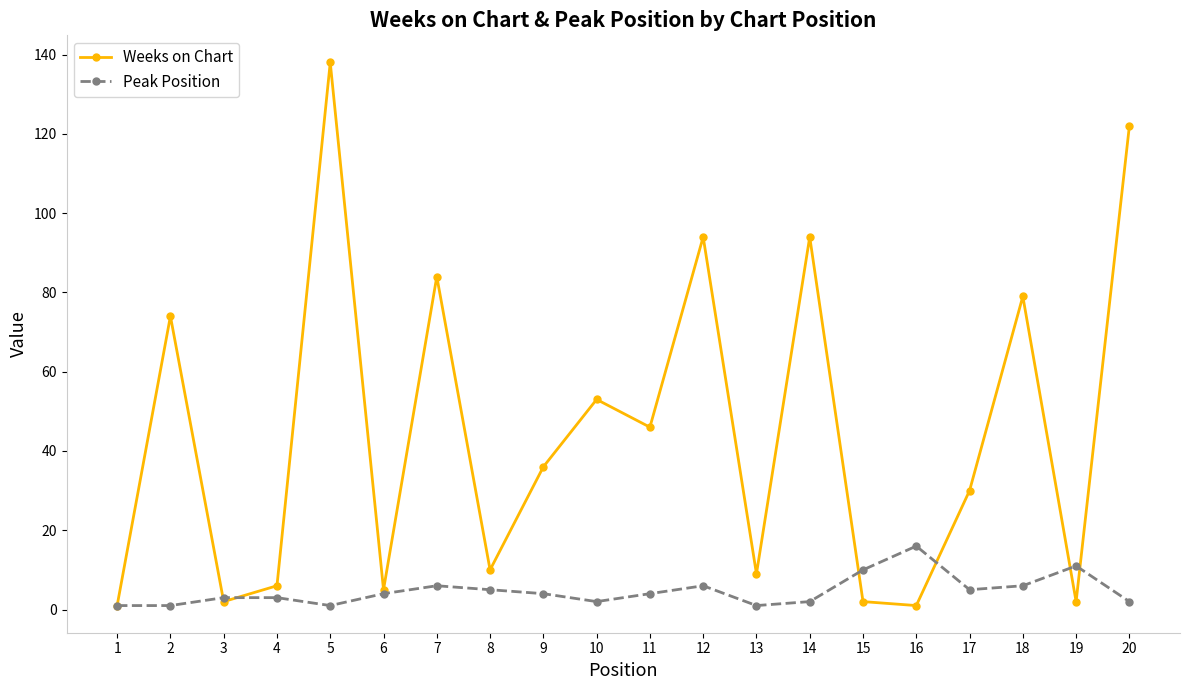

How many interior local valleys does the Weeks on Chart series have?

7